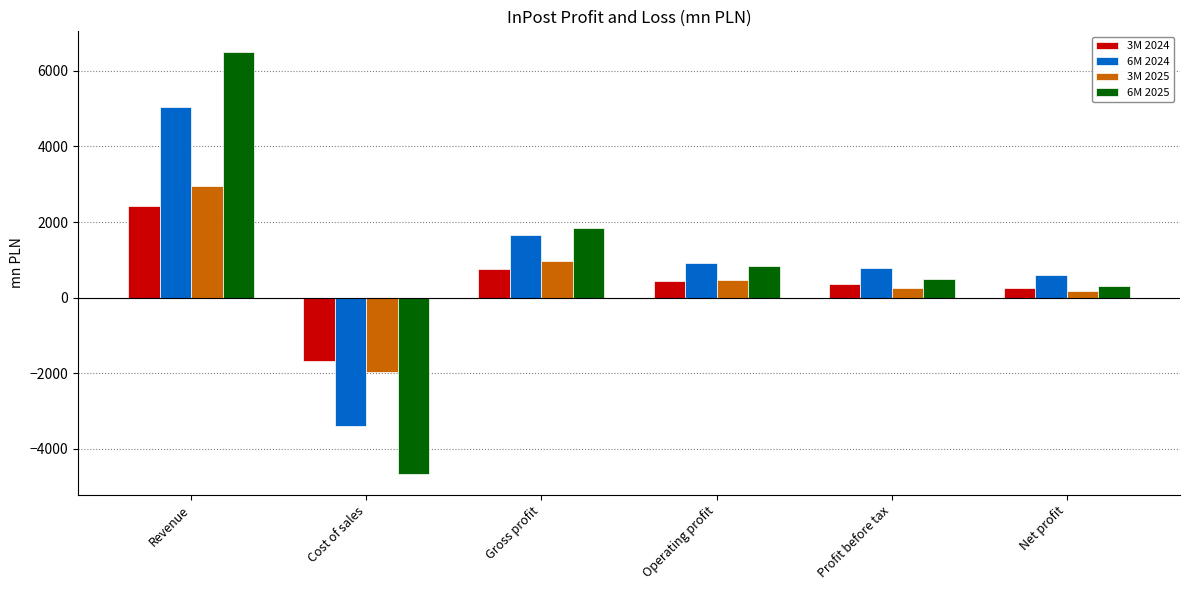

At which category is the sum across all series the highest?

Revenue